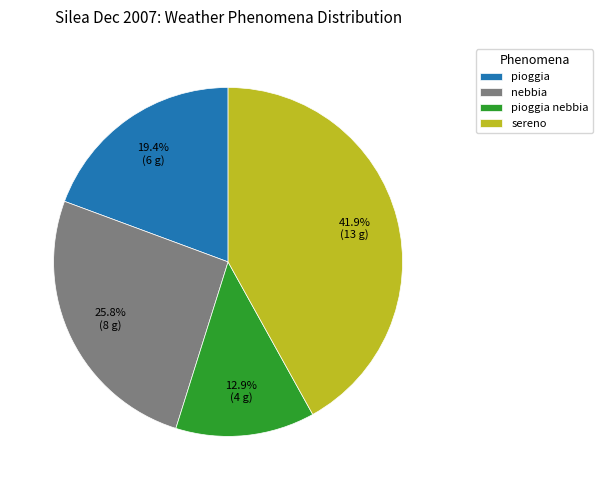

Does pioggia nebbia account for over 50% of the chart?

No